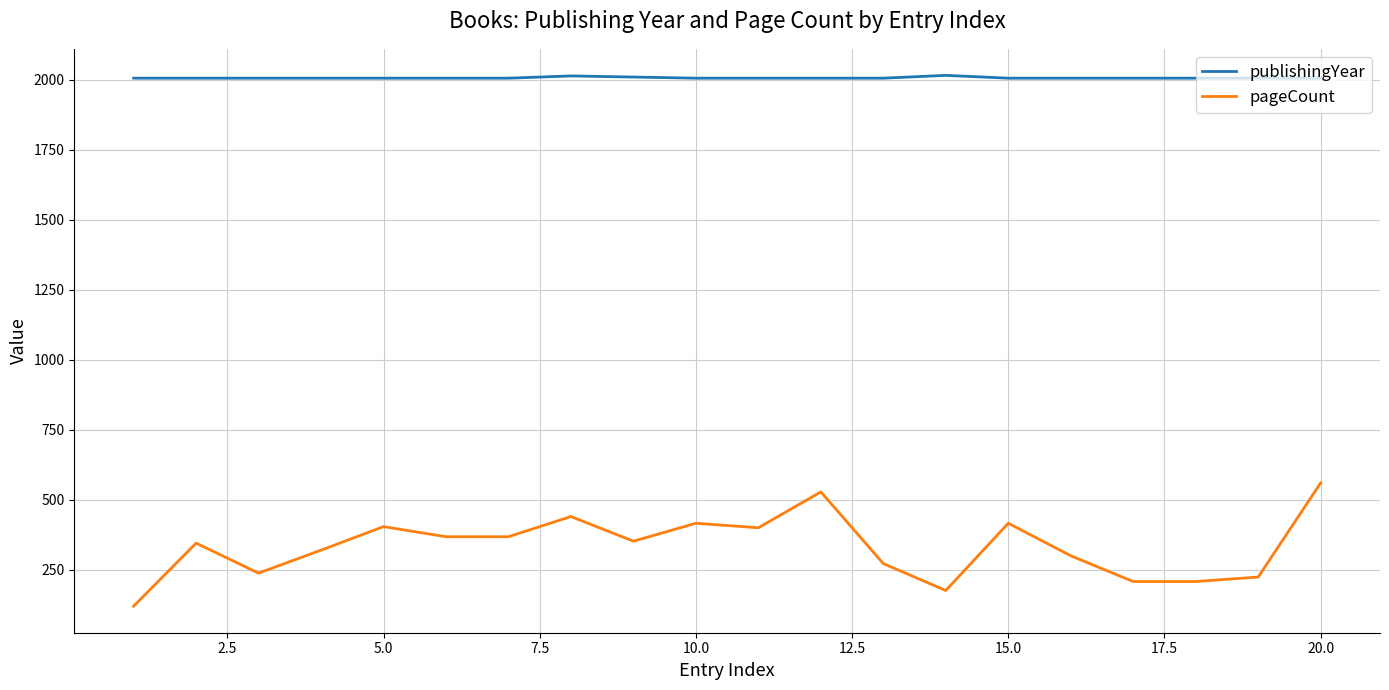

Which series has the widest spread of values?

pageCount